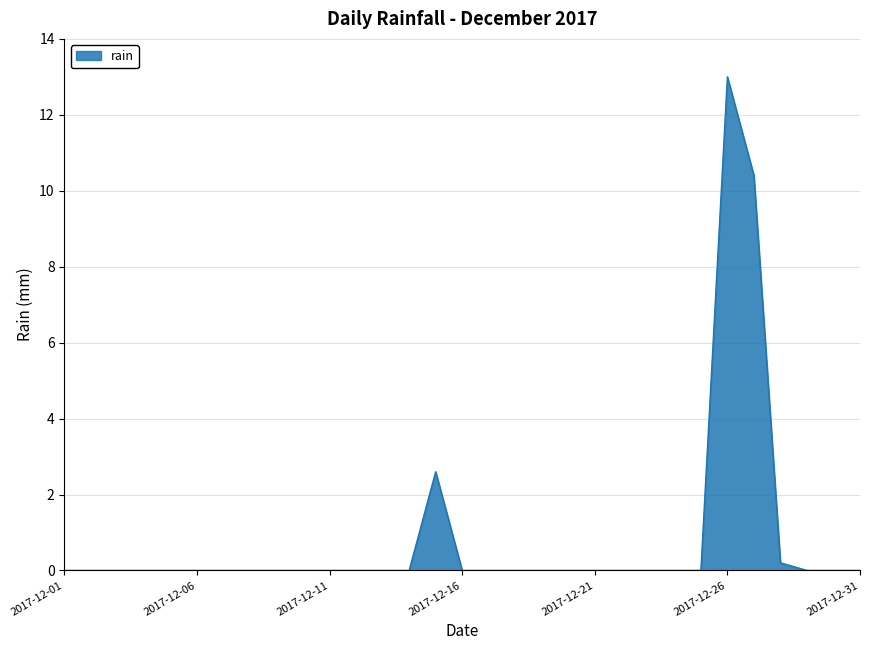

What is the maximum value shown in the chart?

13.0